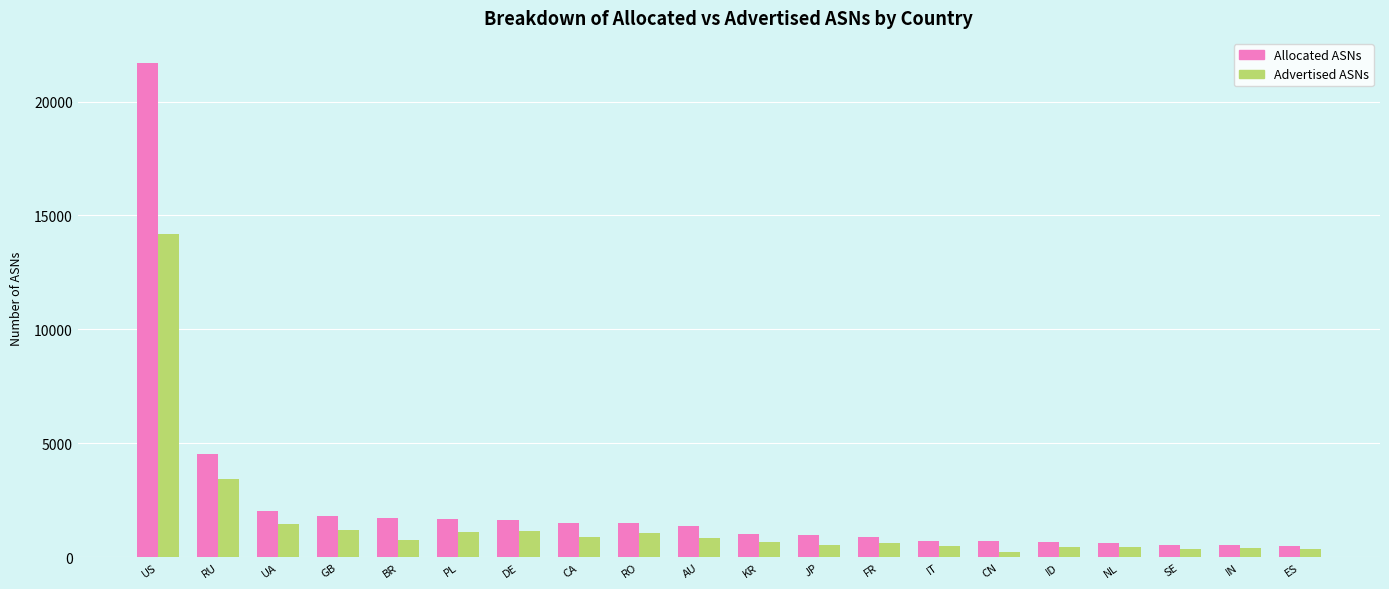

What is the value of the Allocated ASNs bar at the 10th from the left?

1354